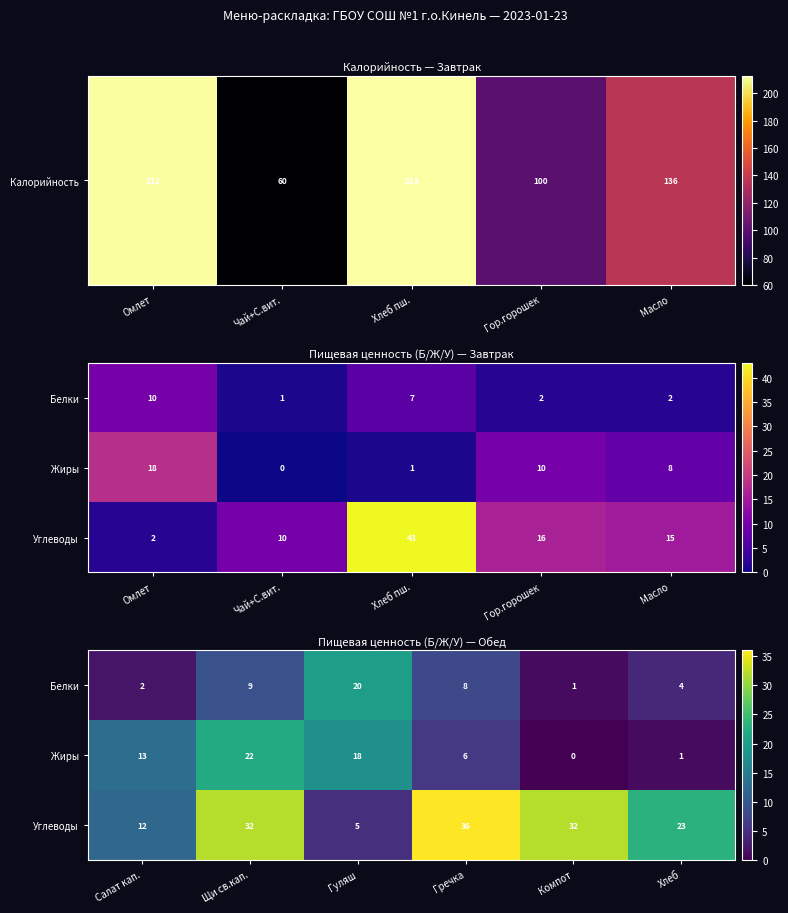

How many values in the Жиры series are below 13?

3